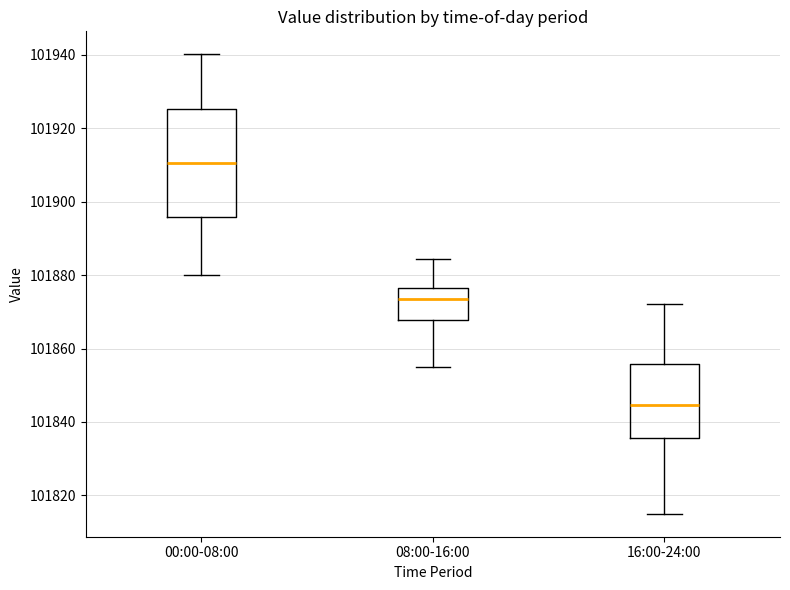

Where does the lower whisker of the box for 08:00-16:00 end on the y-axis? The values are not printed on the chart, so give them approximately, as read against the axis.

101856